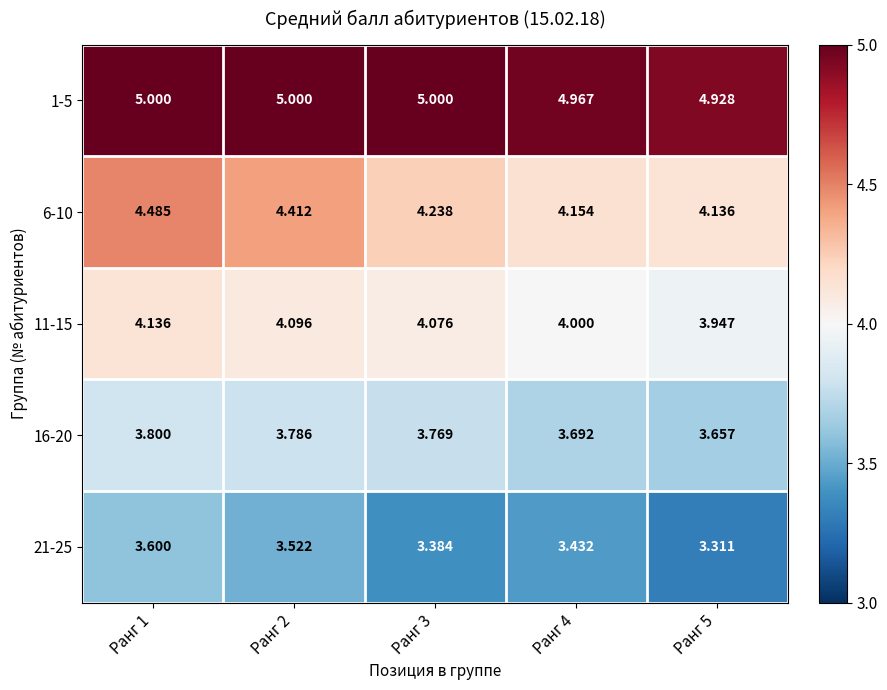

What is the difference between the highest and lowest values at Ранг 5?

1.6